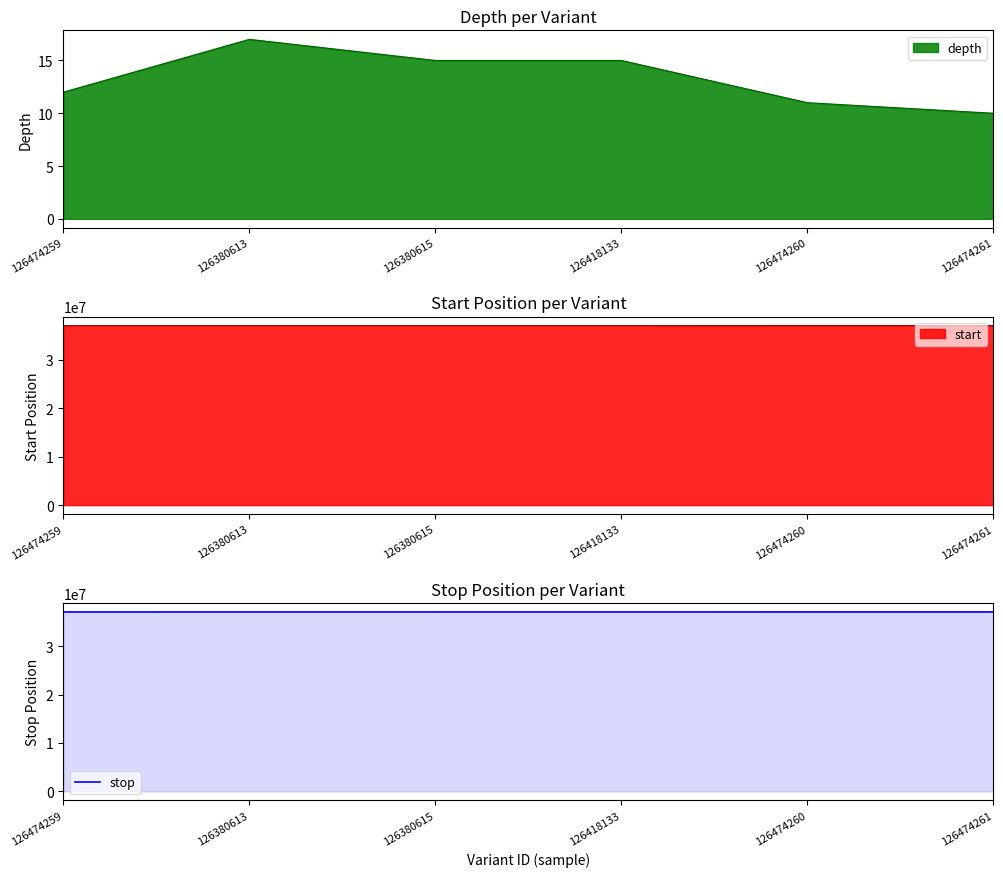

What is the average value?

37078760